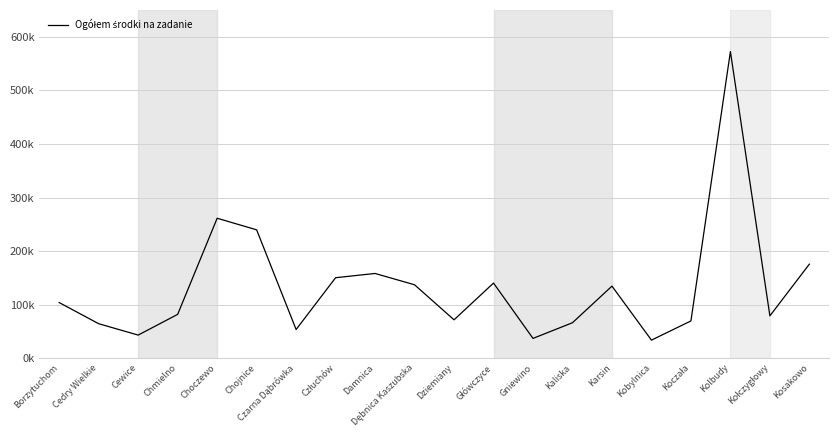

Between Gniewino and Główczyce, which is larger?

Główczyce